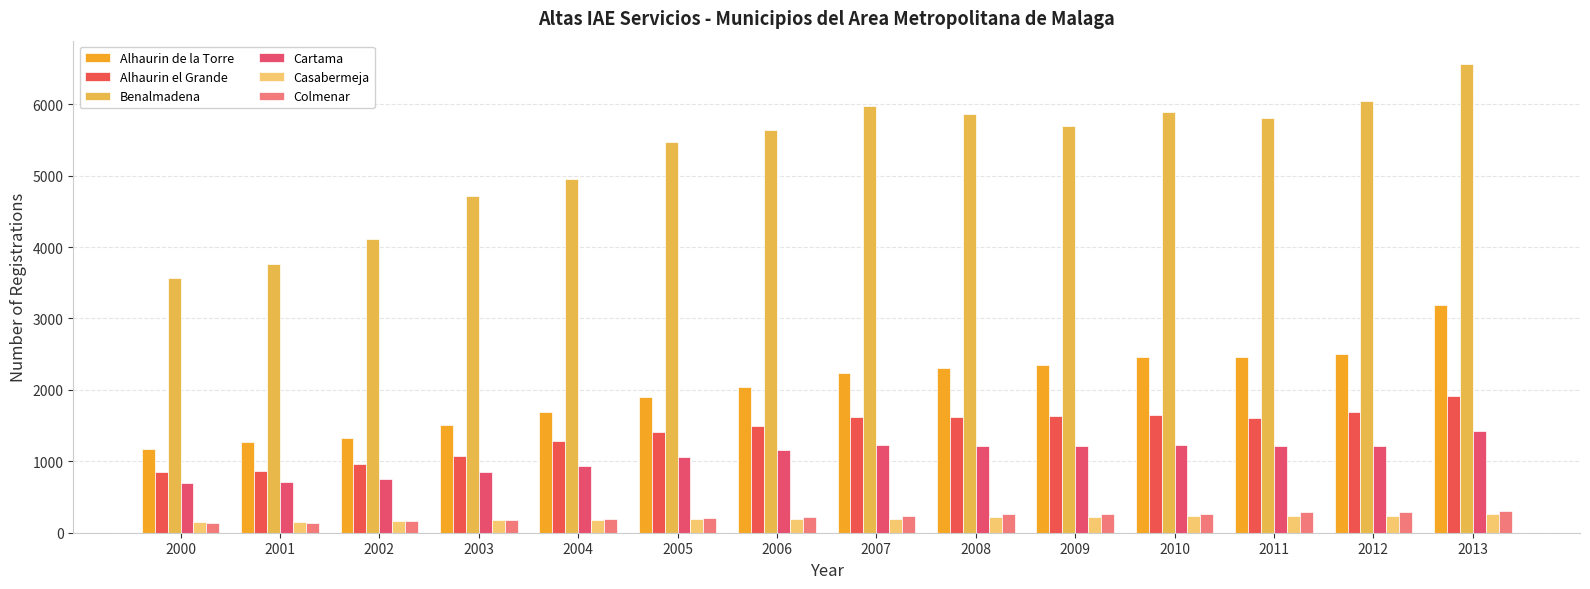

At which category is the sum across all series the highest?

2013